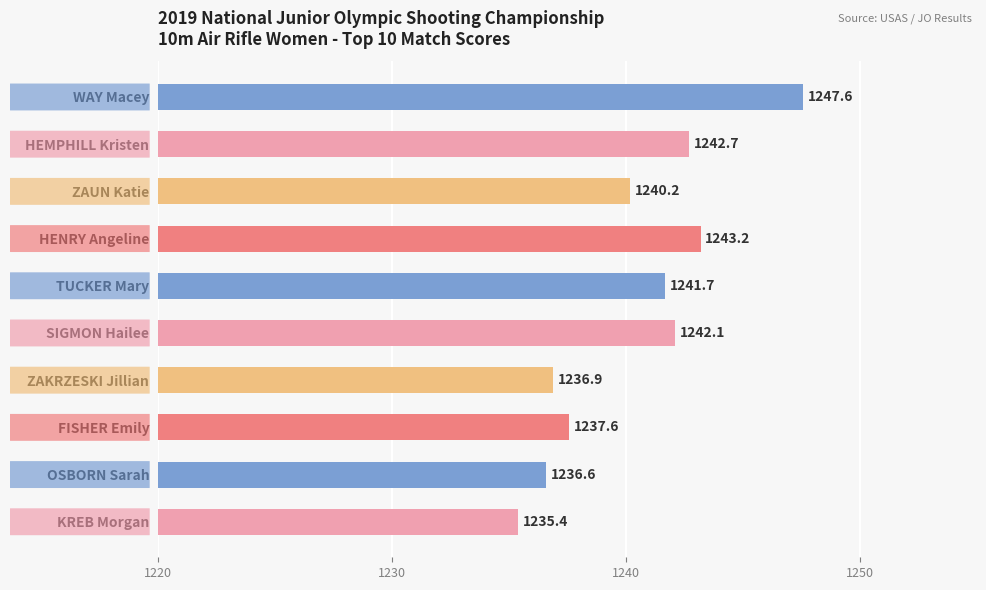

What is the value of the 8th bar from the top?

1237.6